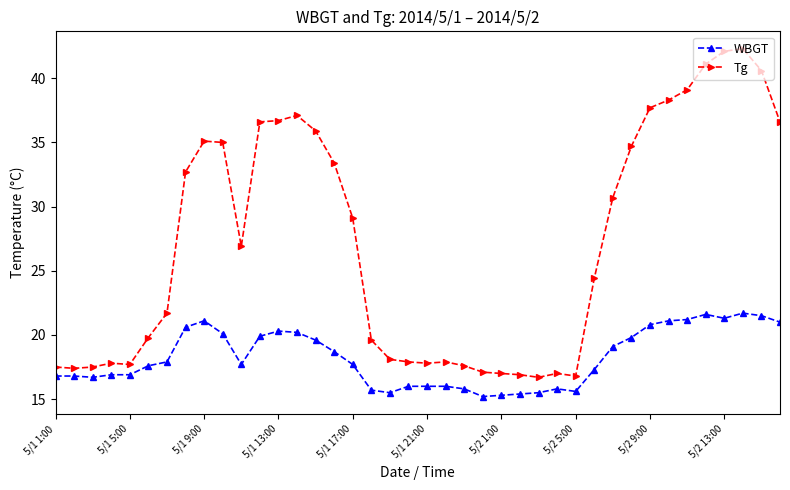

What is the difference between the second highest and second lowest values in the Tg series?

25.3